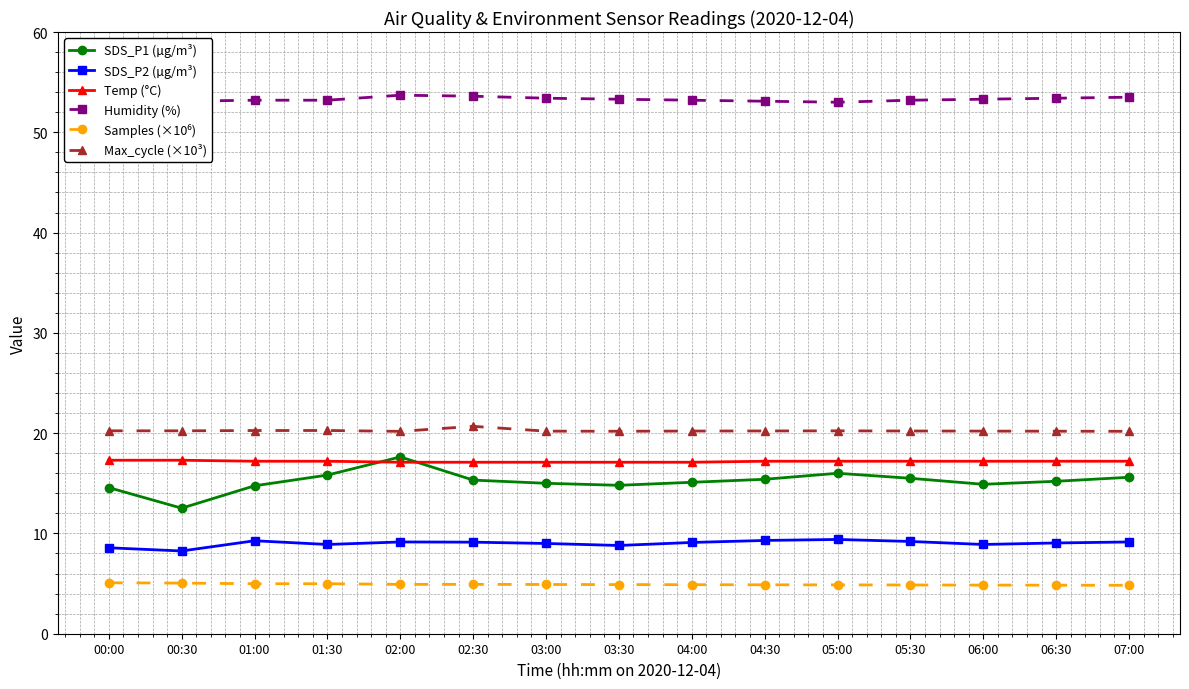

What is the total value across all series at 02:00?

122.7